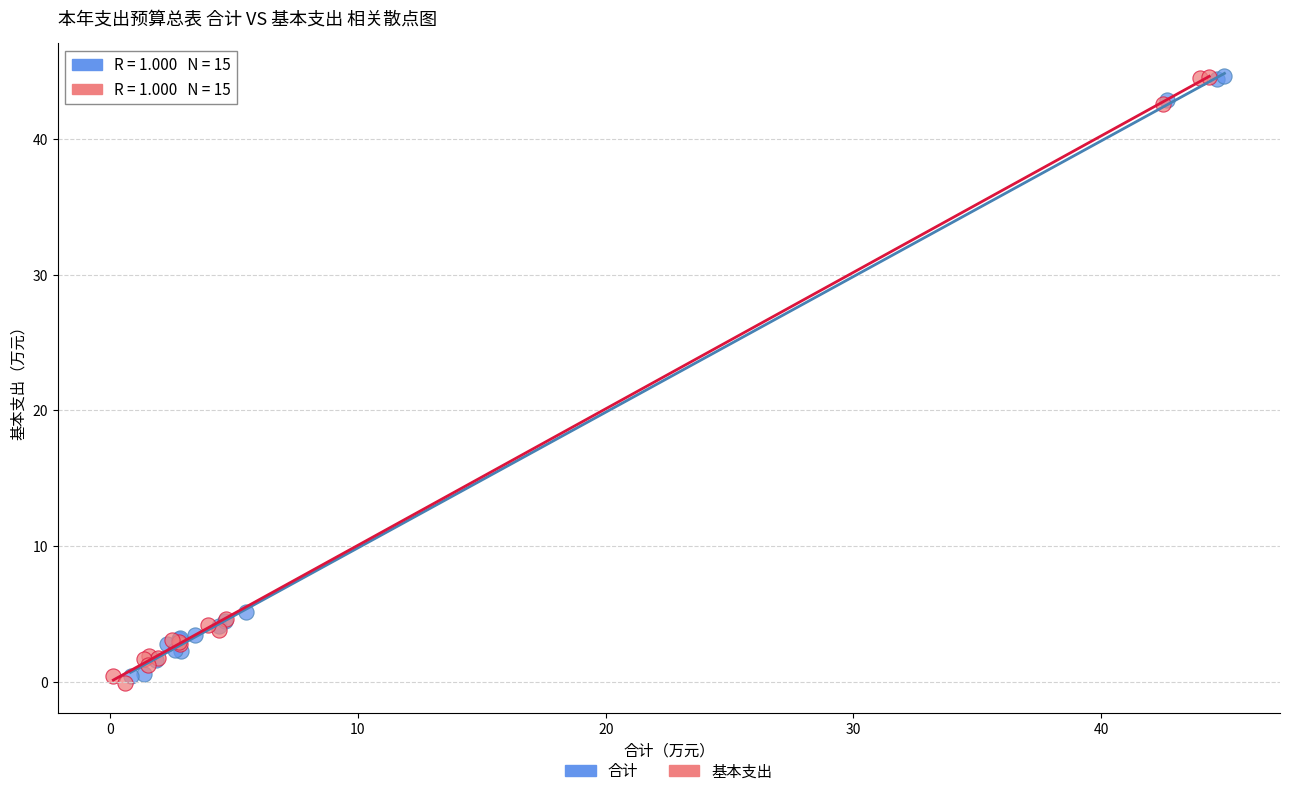

Which series has the widest spread of Y values?

基本支出